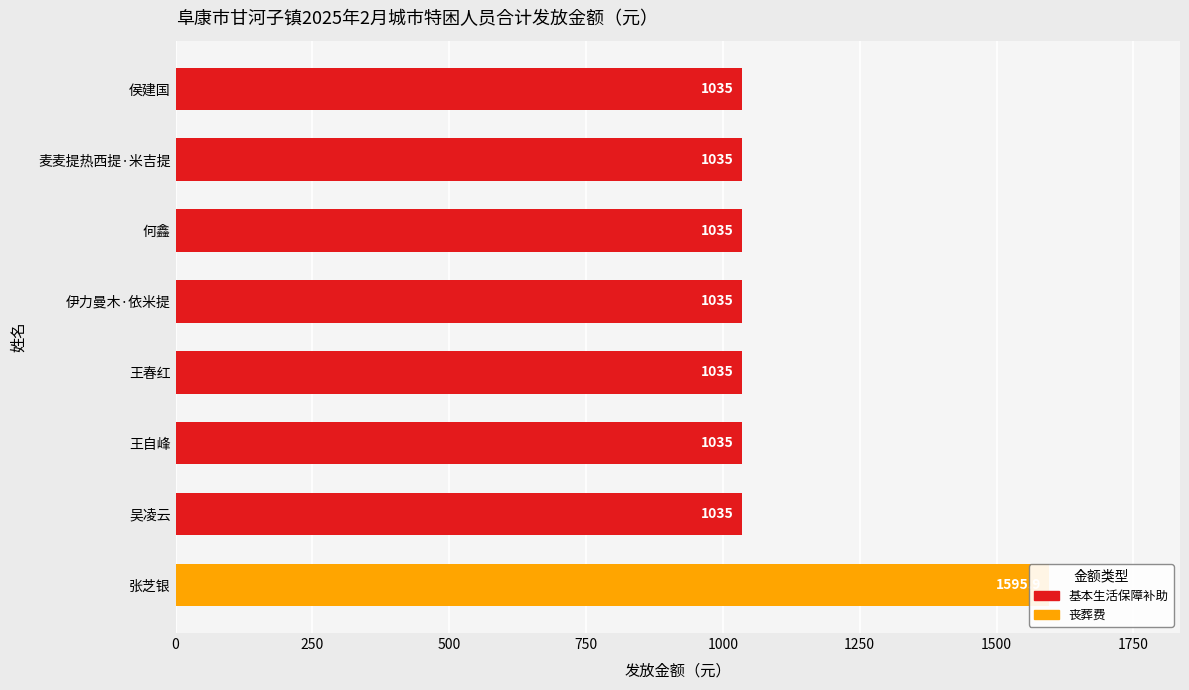

Reading left to right, list all the values displayed in this chart.

1035.0	1035.0	1035.0	1035.0	1035.0	1035.0	1035.0	1595.9